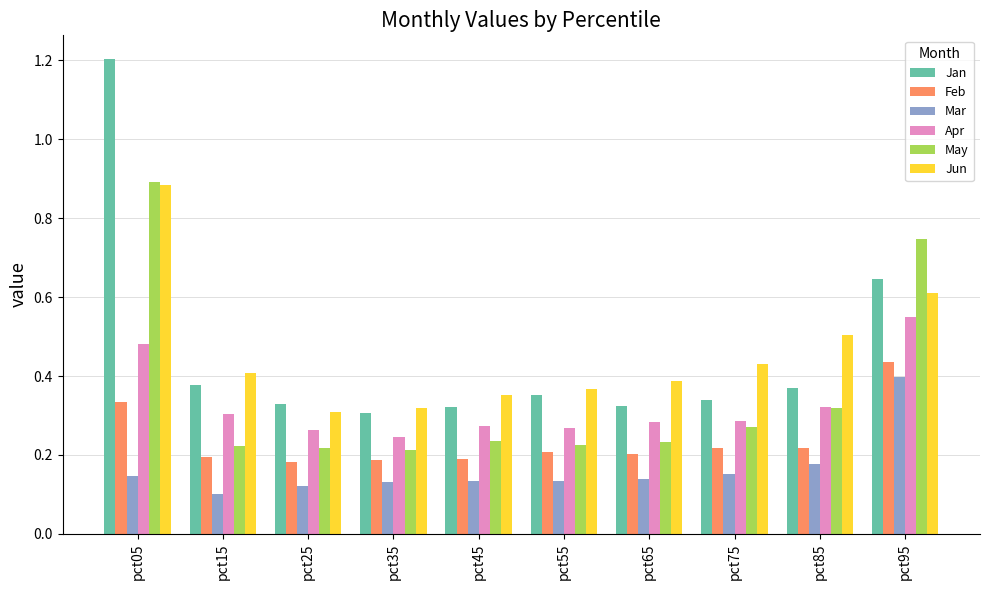

How many bars are there in each group?

6